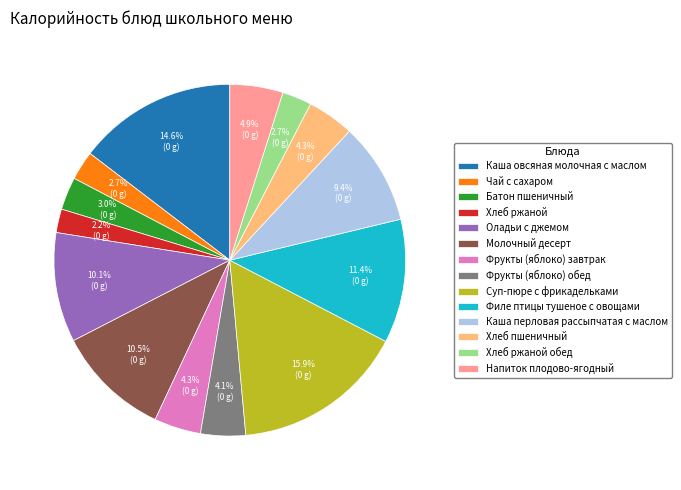

What percentage is the Филе птицы тушеное с овощами slice, to the nearest percent?

11%